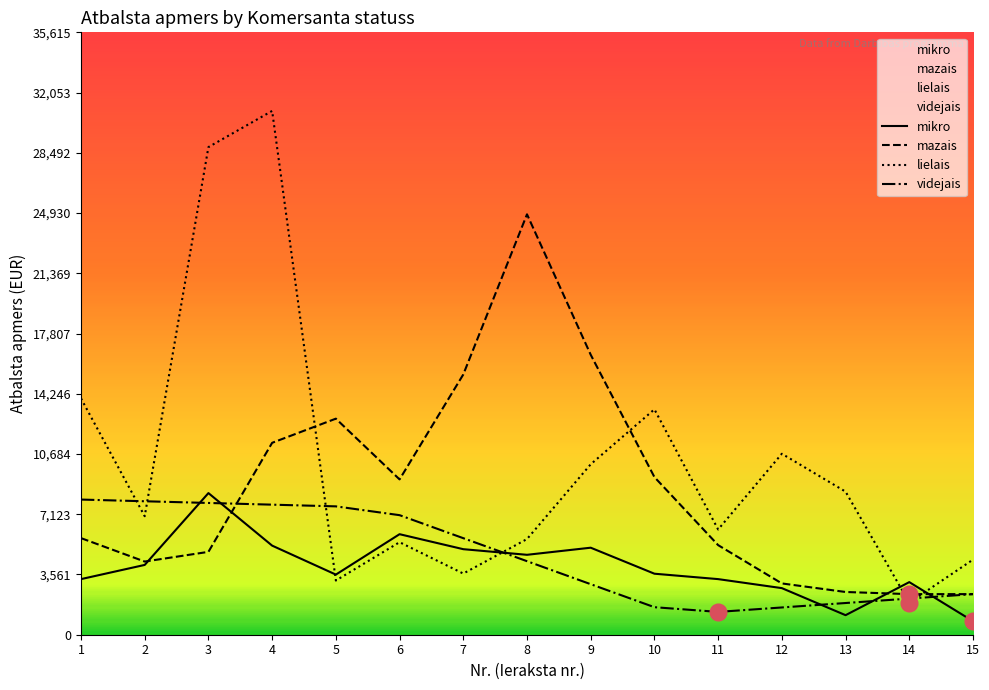

In mikro, how many points are lower than both neighbors (excluding endpoints)?

3